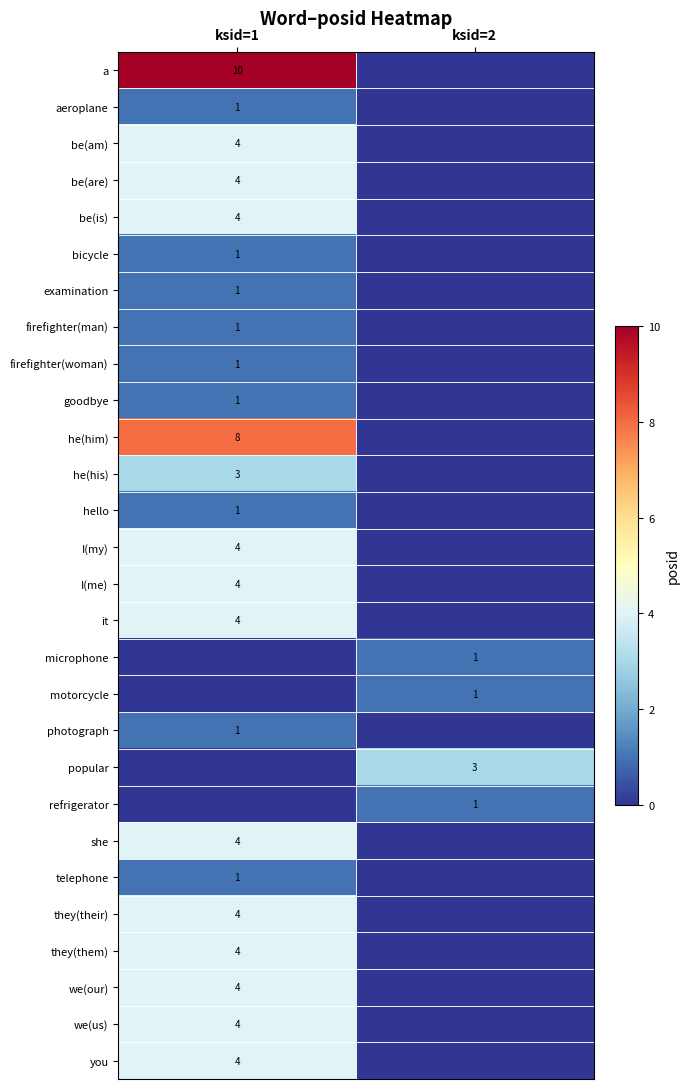

Is it true that be(are) equals 2 at ksid=1?

False